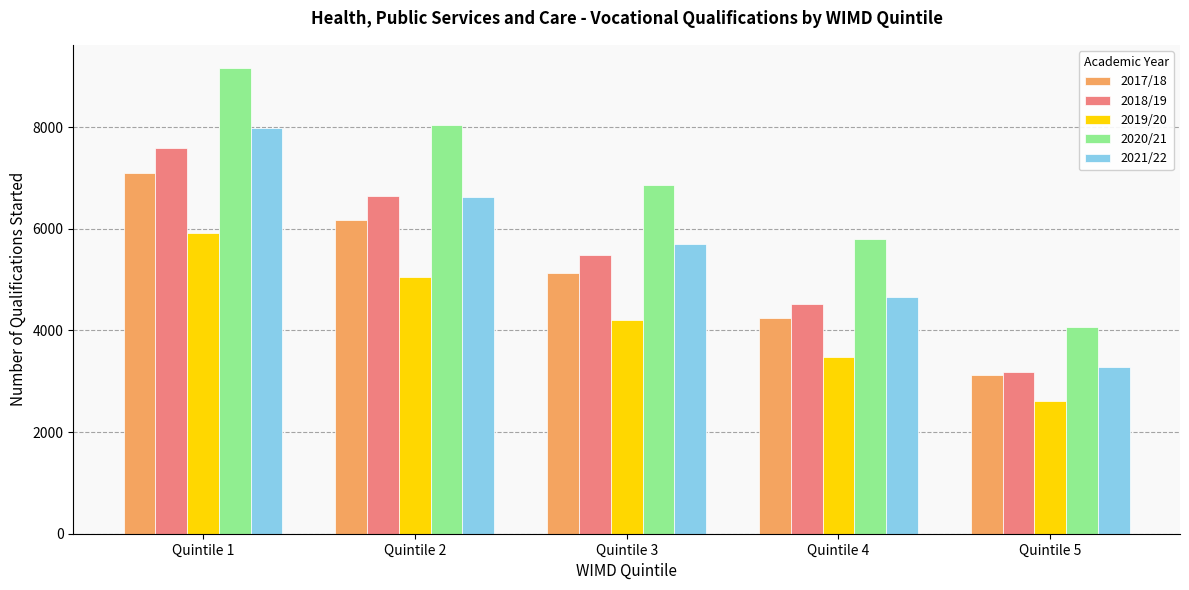

At which label does 2017/18 first exceed 5130?

Quintile 1